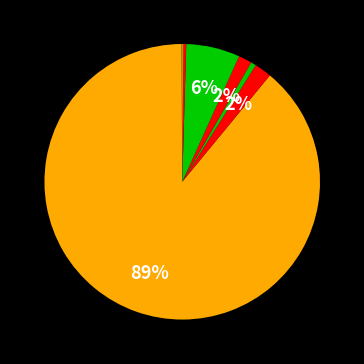

Which category accounts for the majority?

ATLANTICO